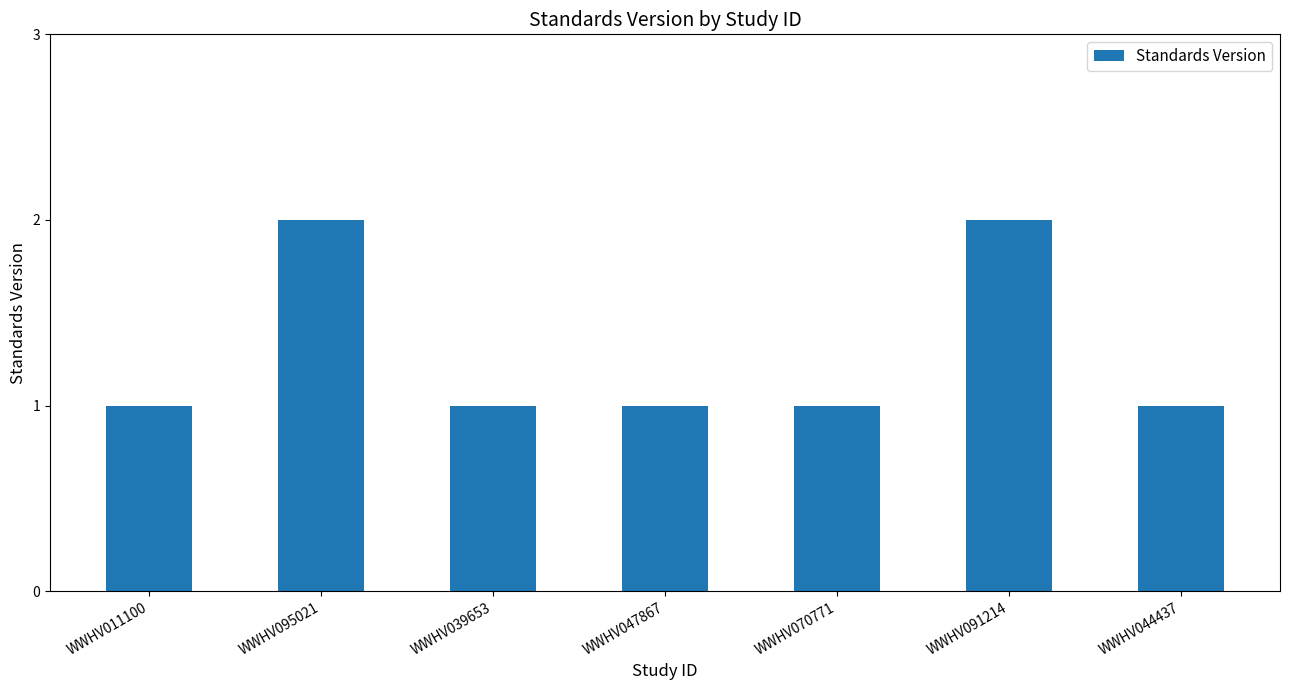

What is the sum of all values?

9